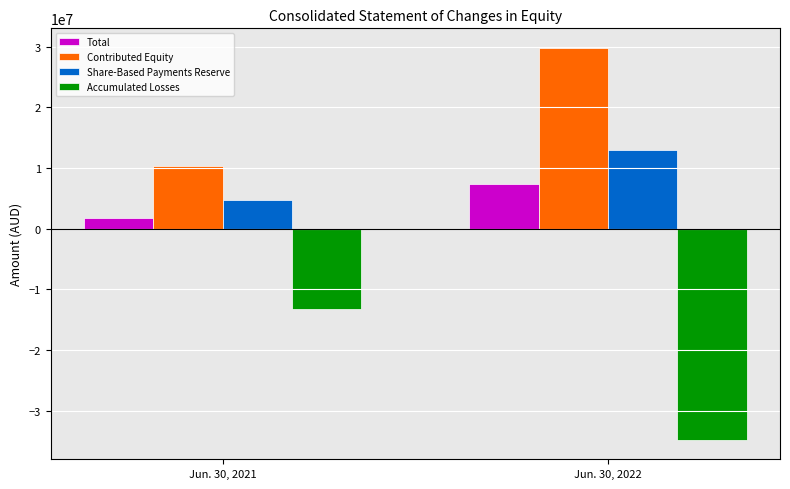

What is the sum of all Total values?

9179839